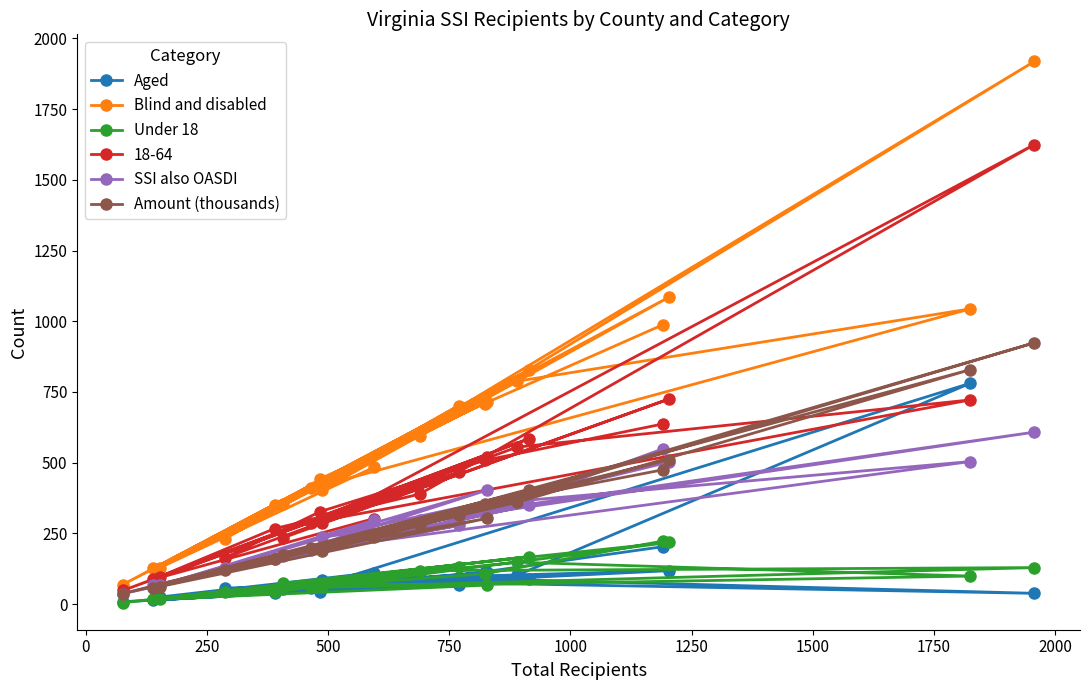

How many lines are shown in the chart?

6